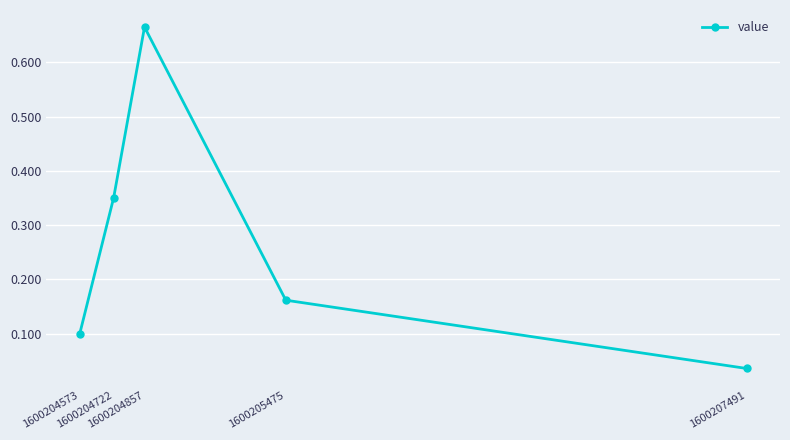

How many lines are shown in the chart?

1